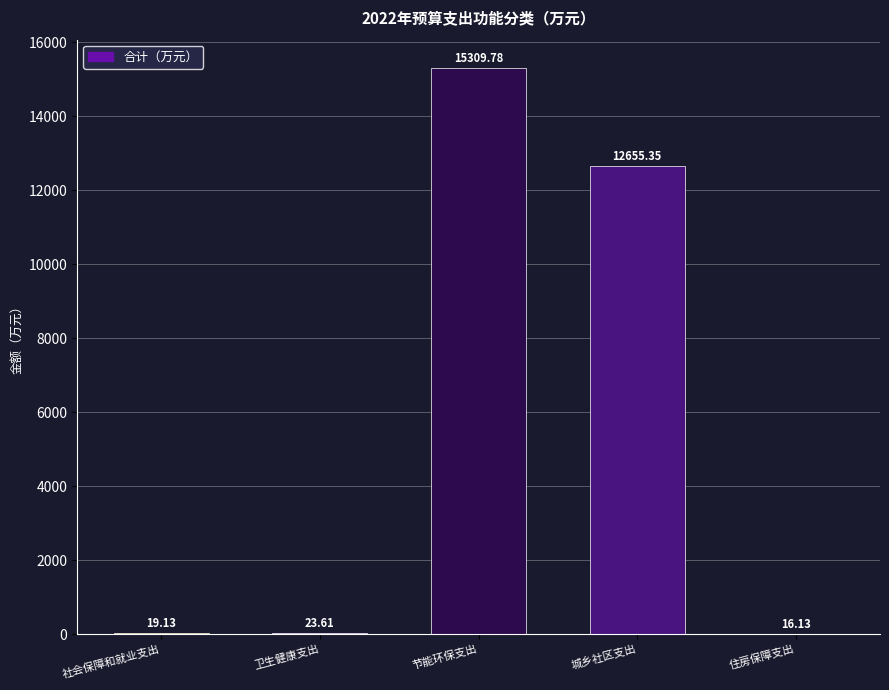

Read the value at 卫生健康支出.

23.6